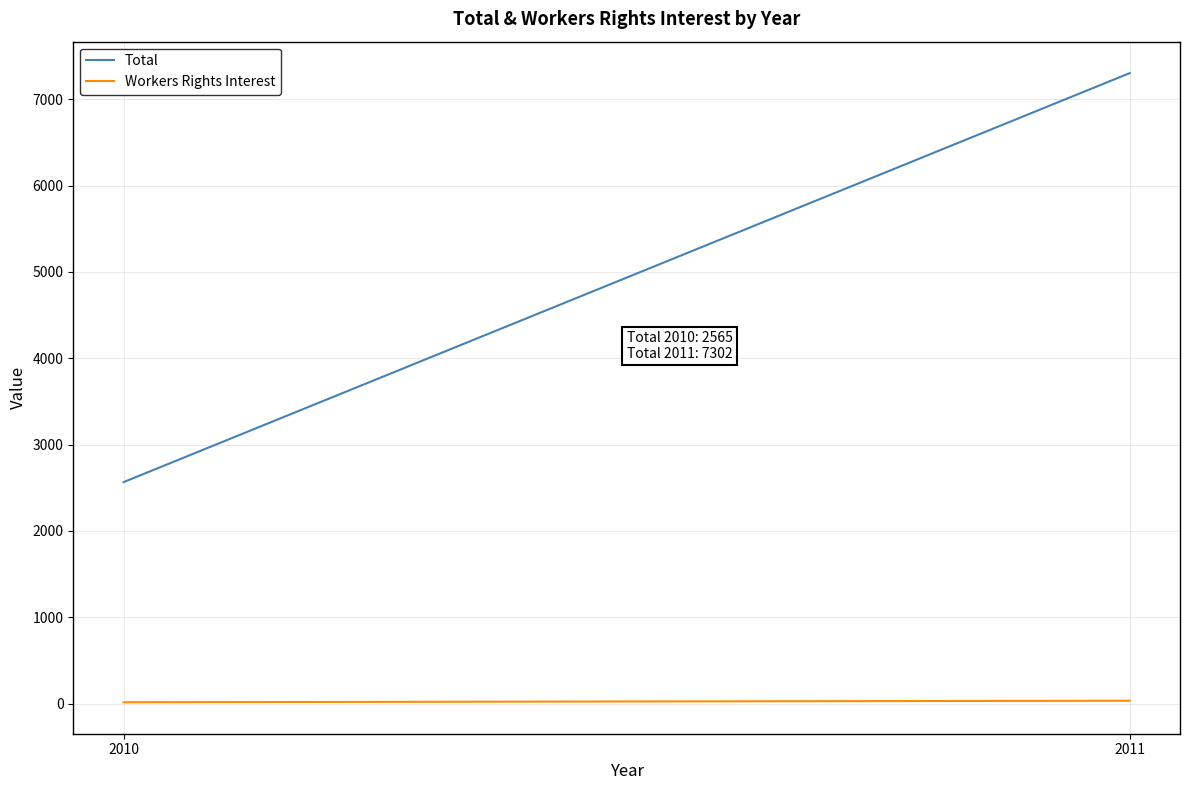

Rank the series by their maximum value, from highest to lowest.

Total, Workers Rights Interest